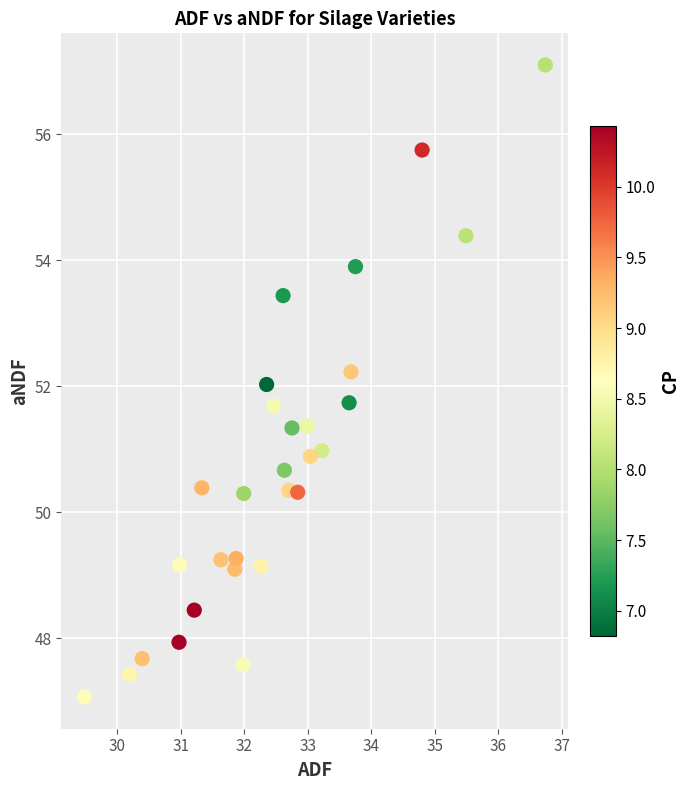

What is the range of Y values (max minus min)?

10.0